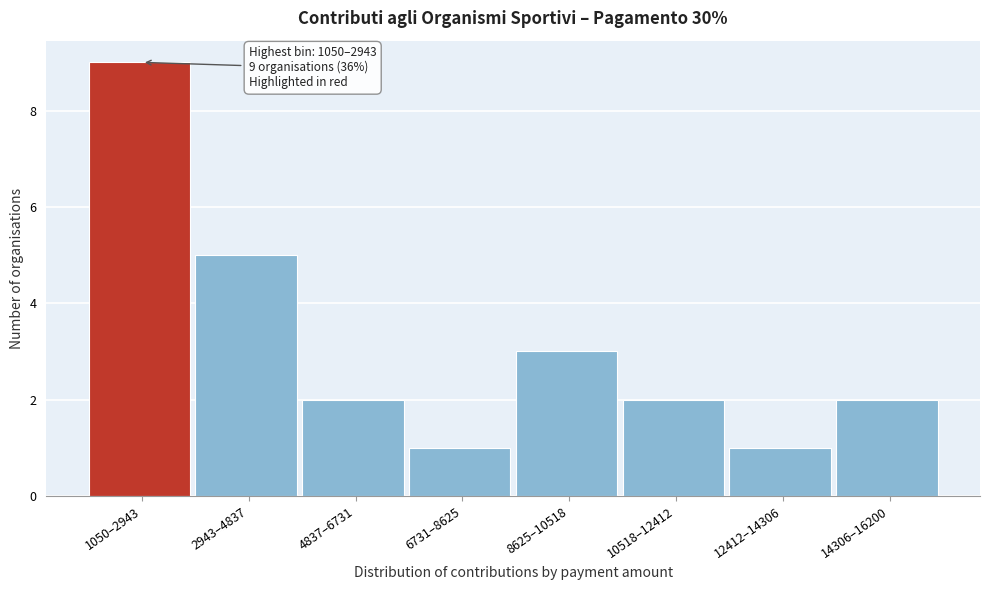

Reading left to right, list all the values displayed in this chart.

1050–2943=9	2943–4837=5	4837–6731=2	6731–8625=1	8625–10518=3	10518–12412=2	12412–14306=1	14306–16200=2